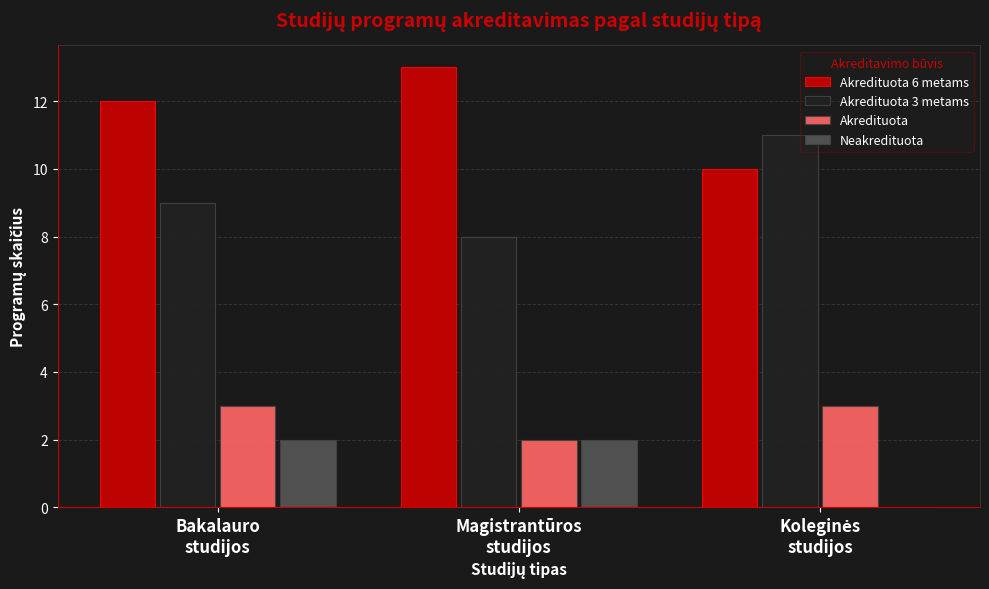

What is the greatest value displayed?

13